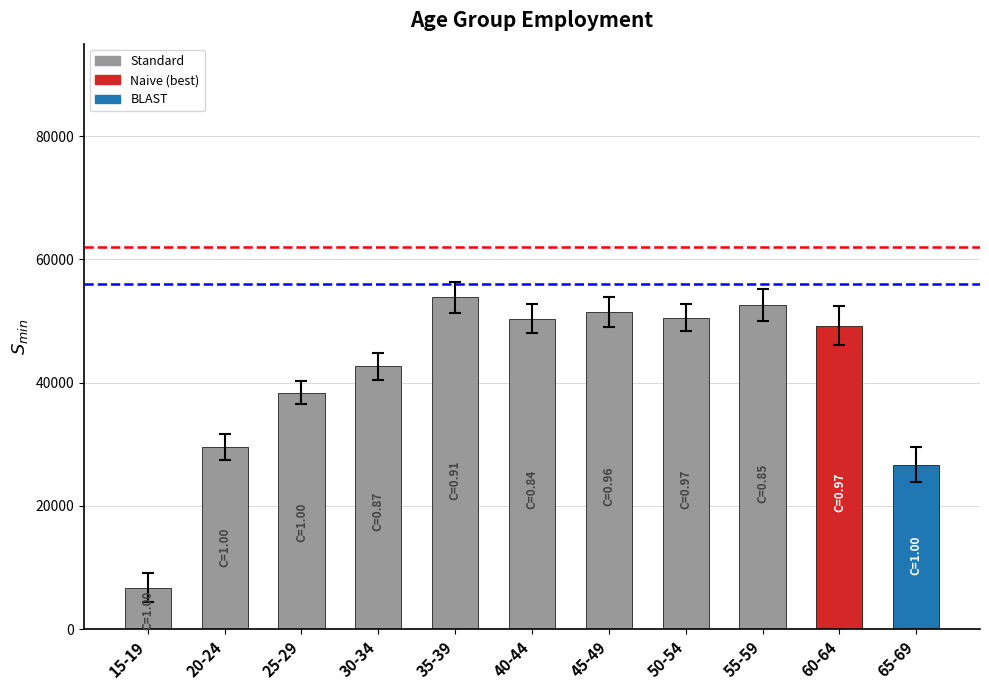

How many values are below 49262?

5